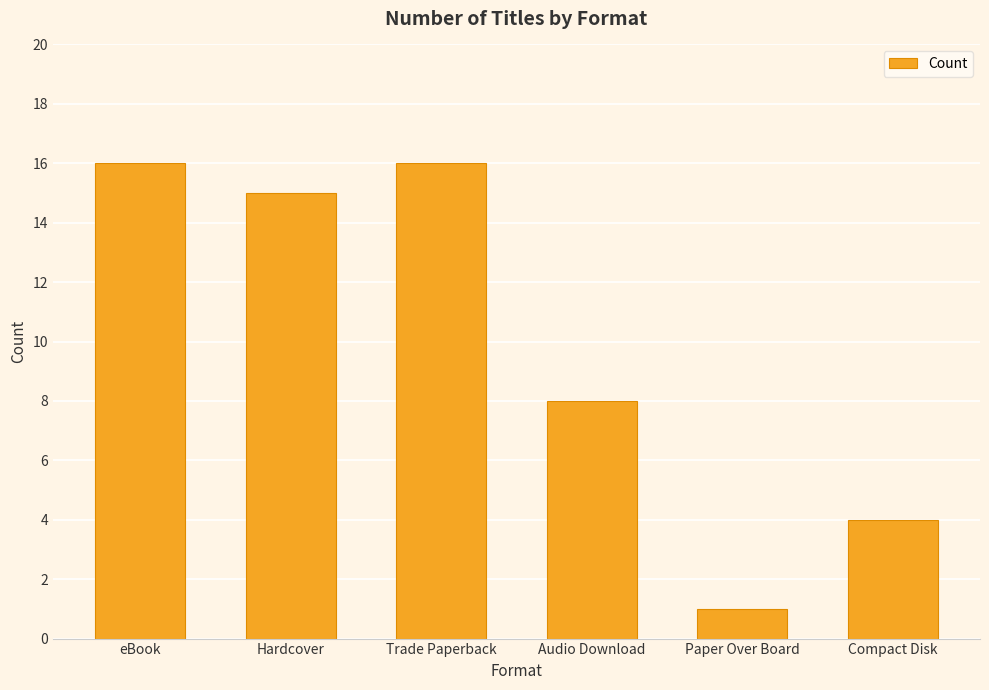

The chart shows a value of 5 at Audio Download. True or false?

False